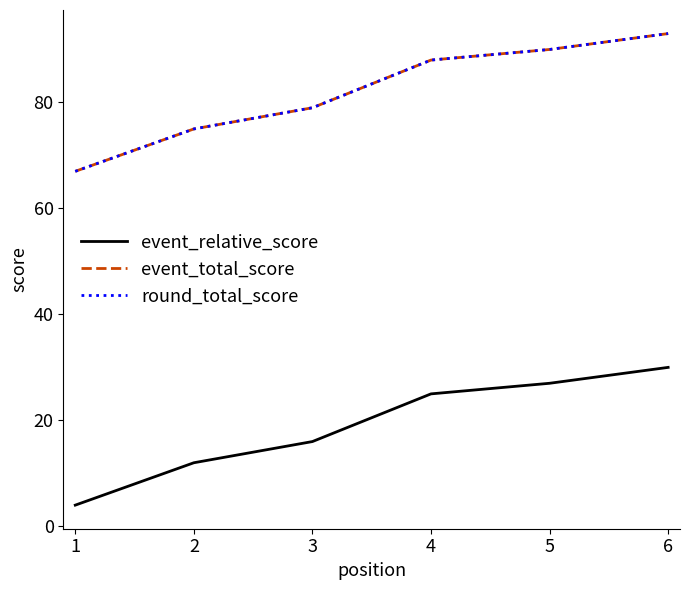

Is this an area chart (filled region under the line)?

No